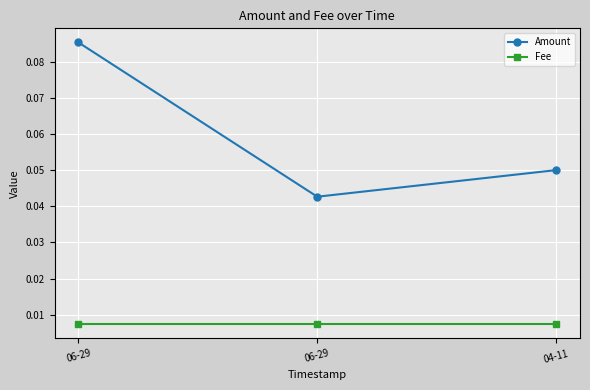

Is the value of Fee at 06-29 greater than the value of Amount at 04-11?

No